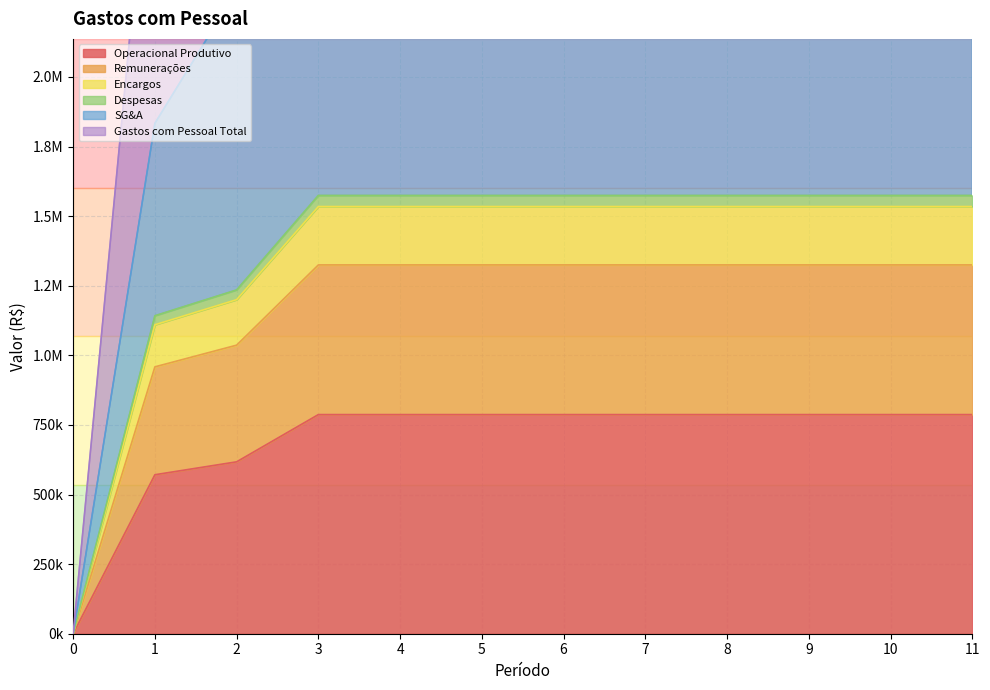

Does the chart have visible grid lines?

Yes